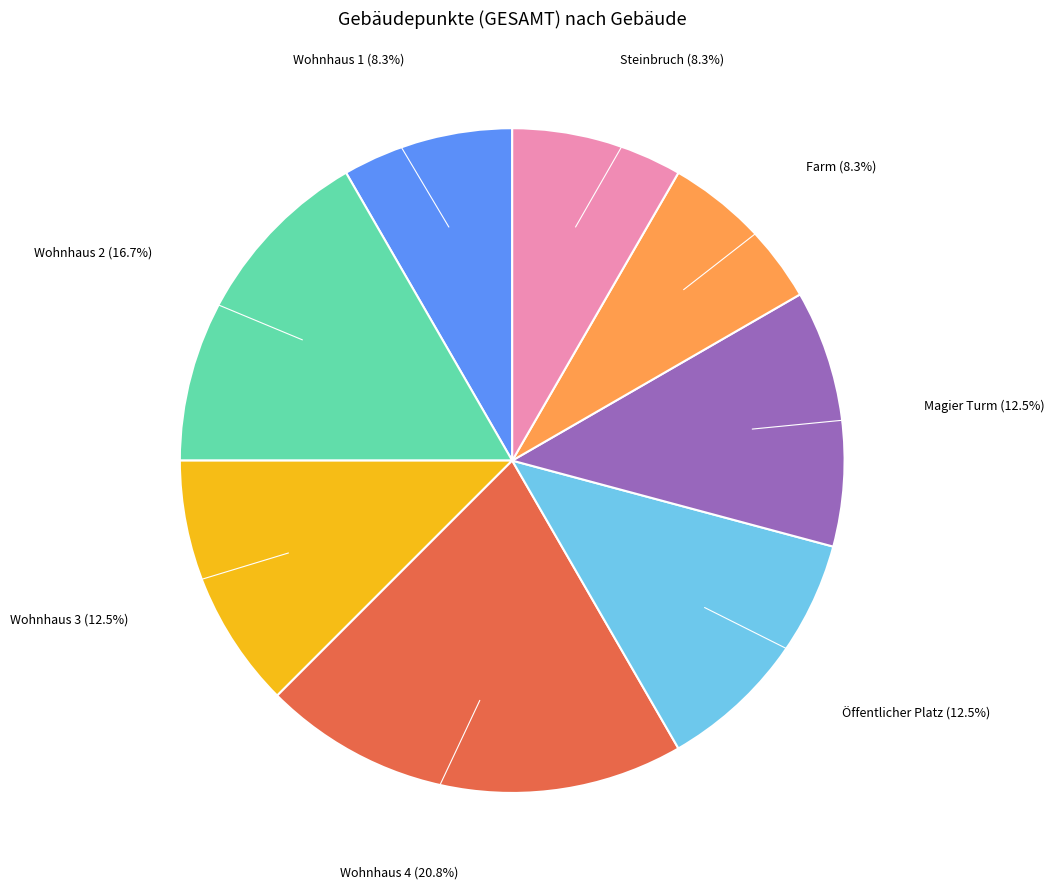

Does any single category account for the majority?

No